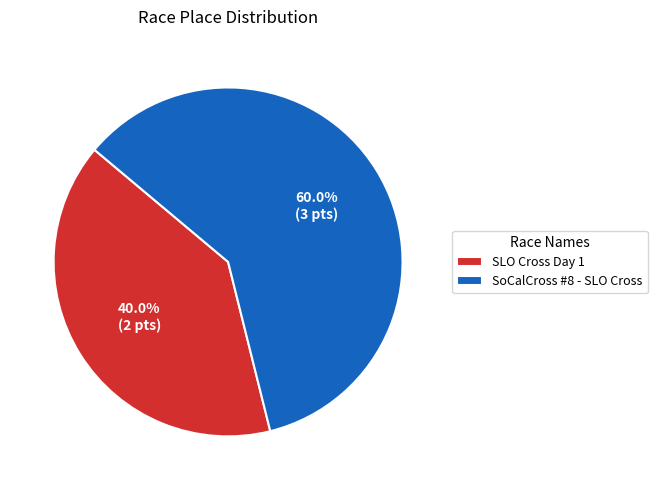

The SoCalCross #8 - SLO Cross slice represents 69% of the pie. True or false?

False